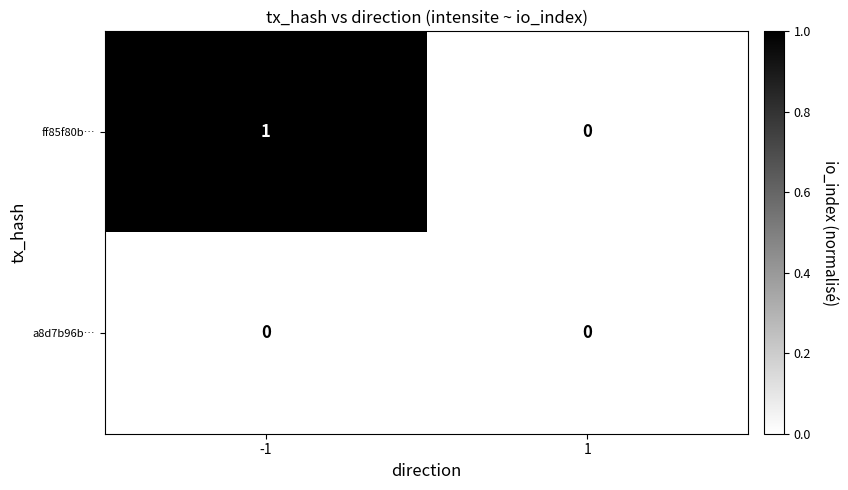

List the series in order of their overall mean, lowest first.

a8d7b96b…, ff85f80b…